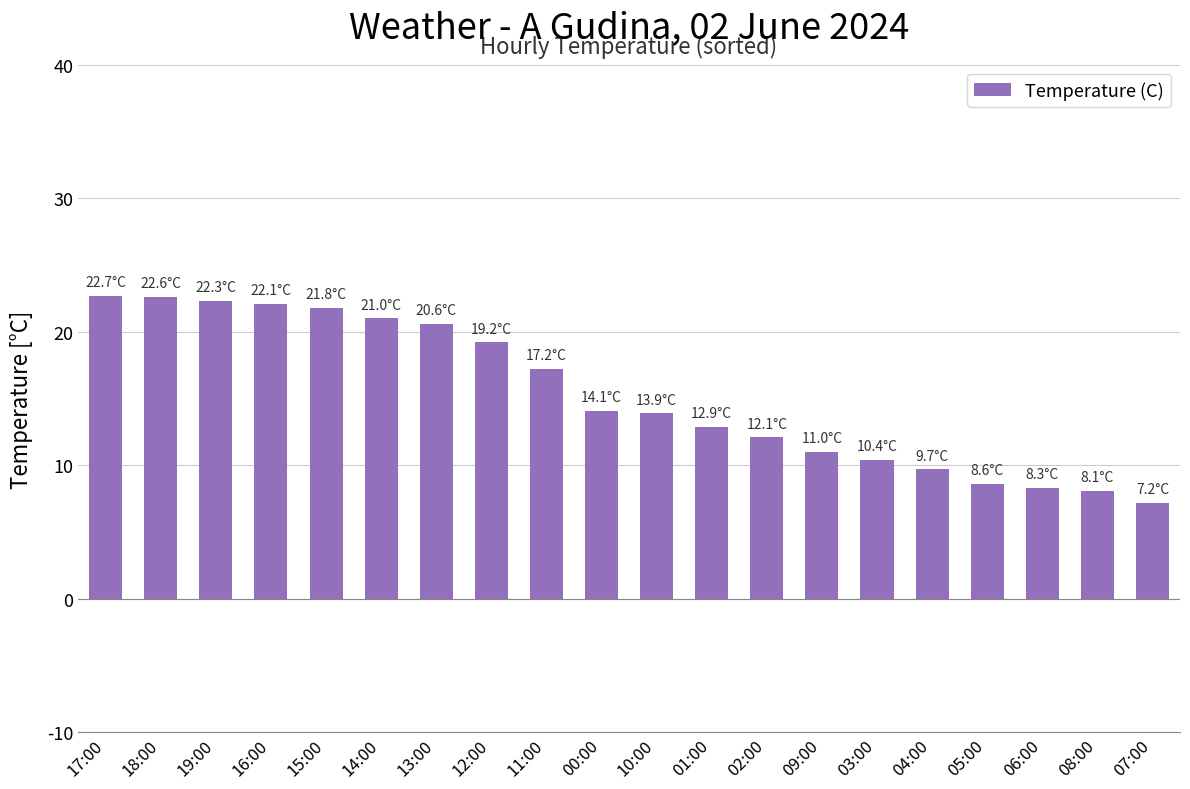

How many categories are shown in the chart?

20